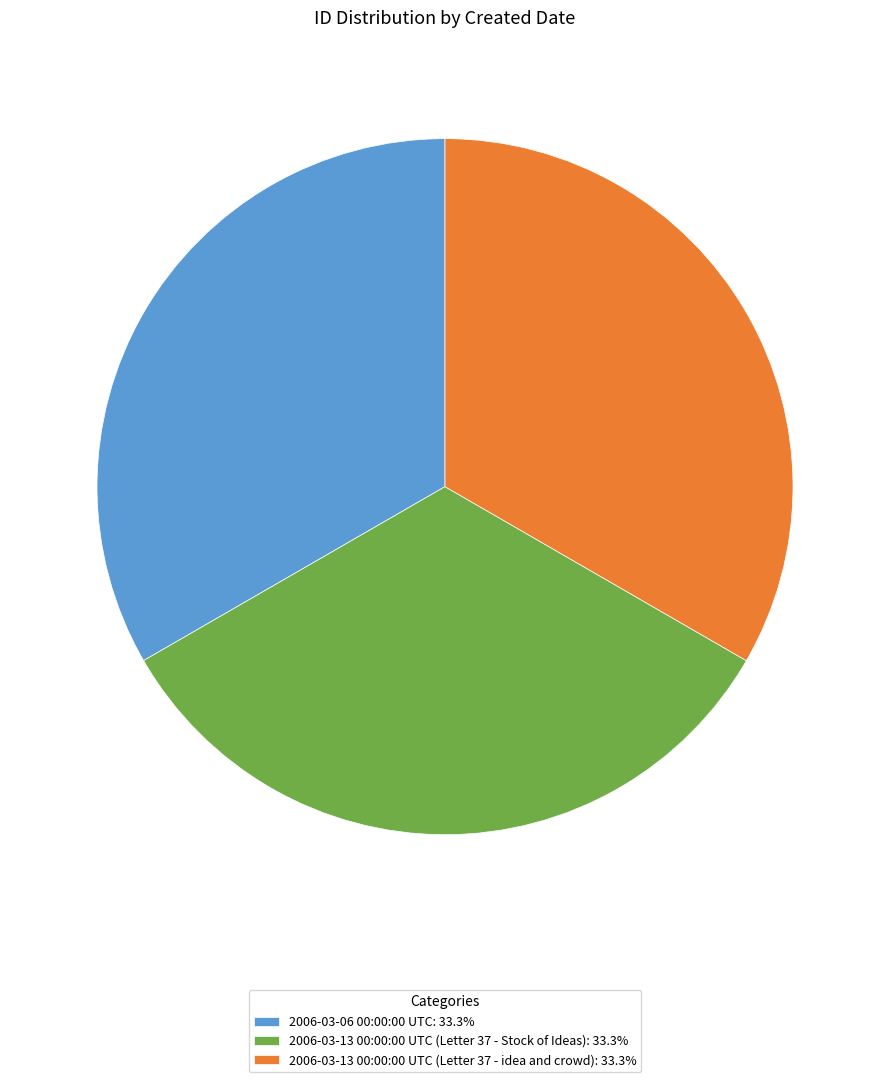

Combined, do 2006-03-13 00:00:00 UTC (Letter 37 - Stock of Ideas) and 2006-03-13 00:00:00 UTC (Letter 37 - idea and crowd) account for over 50%?

Yes